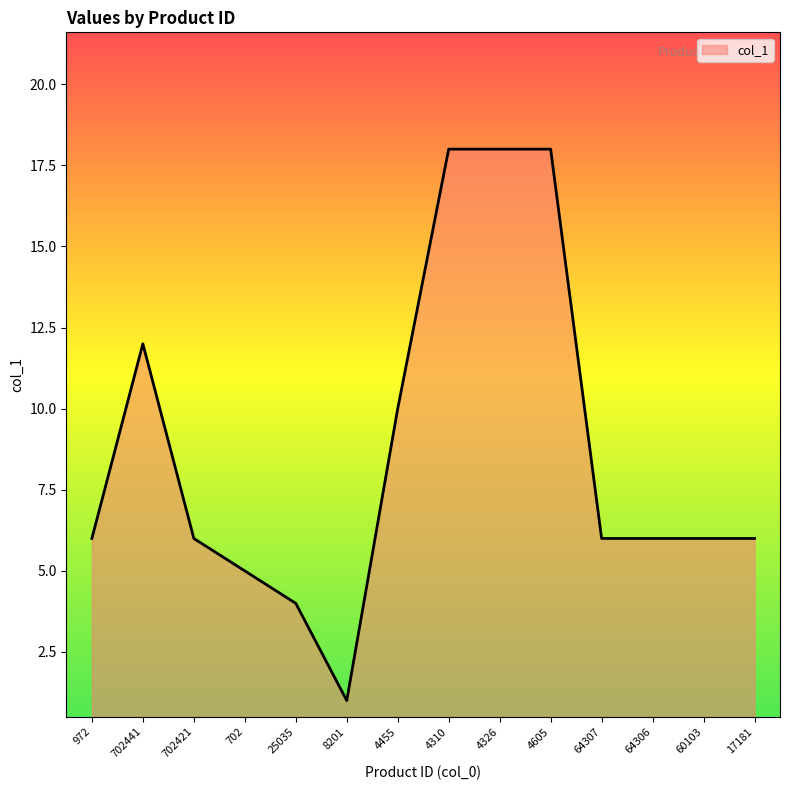

Does the chart have visible grid lines?

No